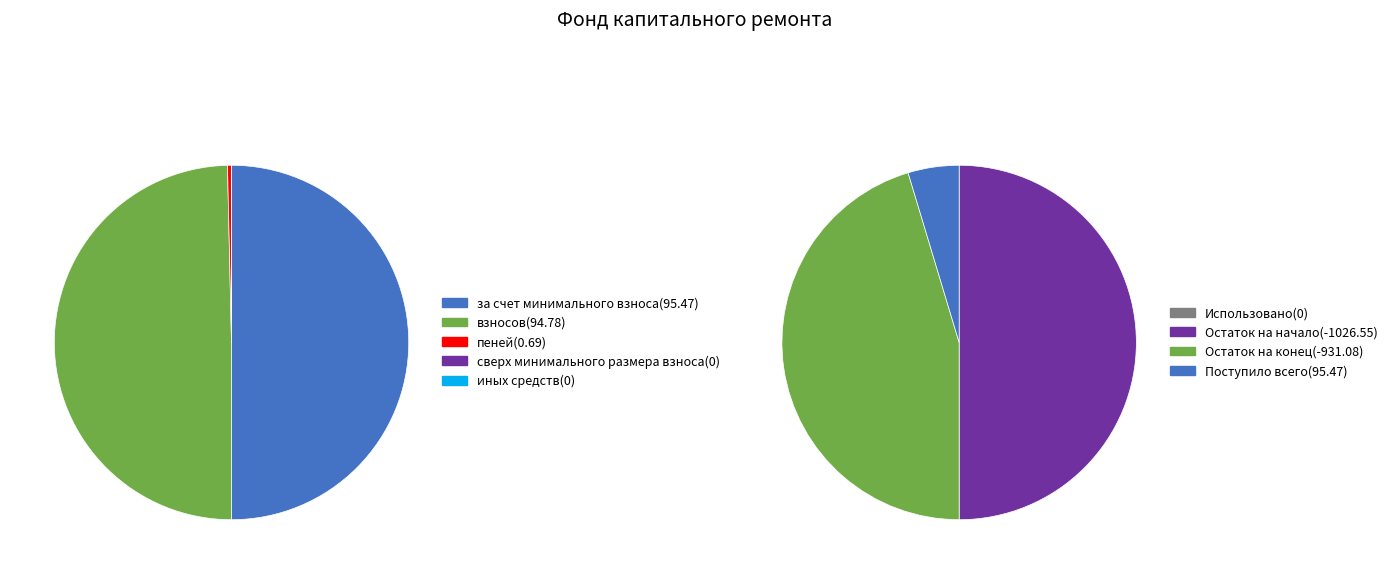

To the nearest percent, what is the average slice percentage?

20%